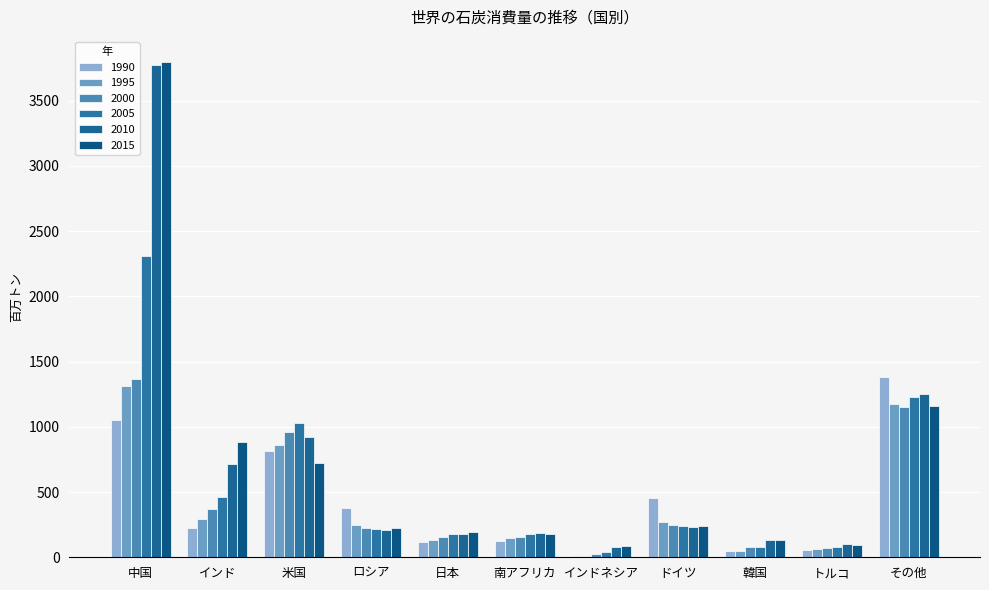

Is the value of 2000 at 米国 greater than the value of 1990 at インドネシア?

Yes